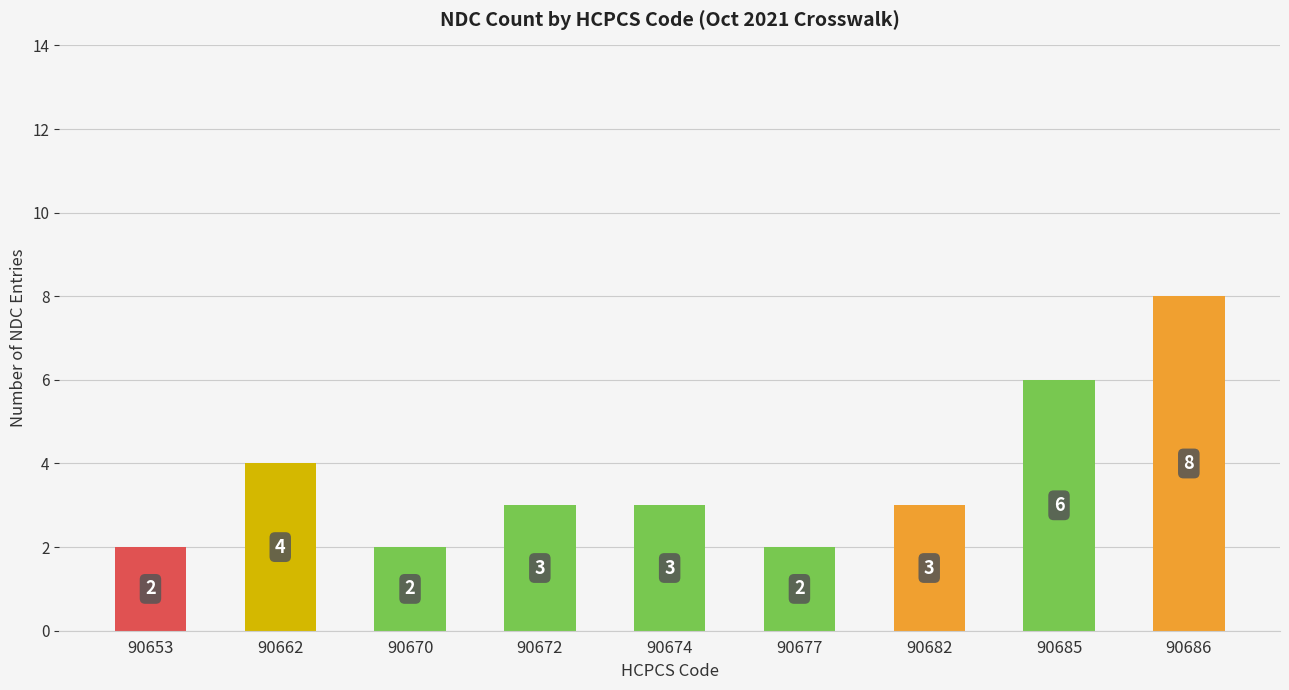

What is the difference between the values at 90682 and 90670?

1